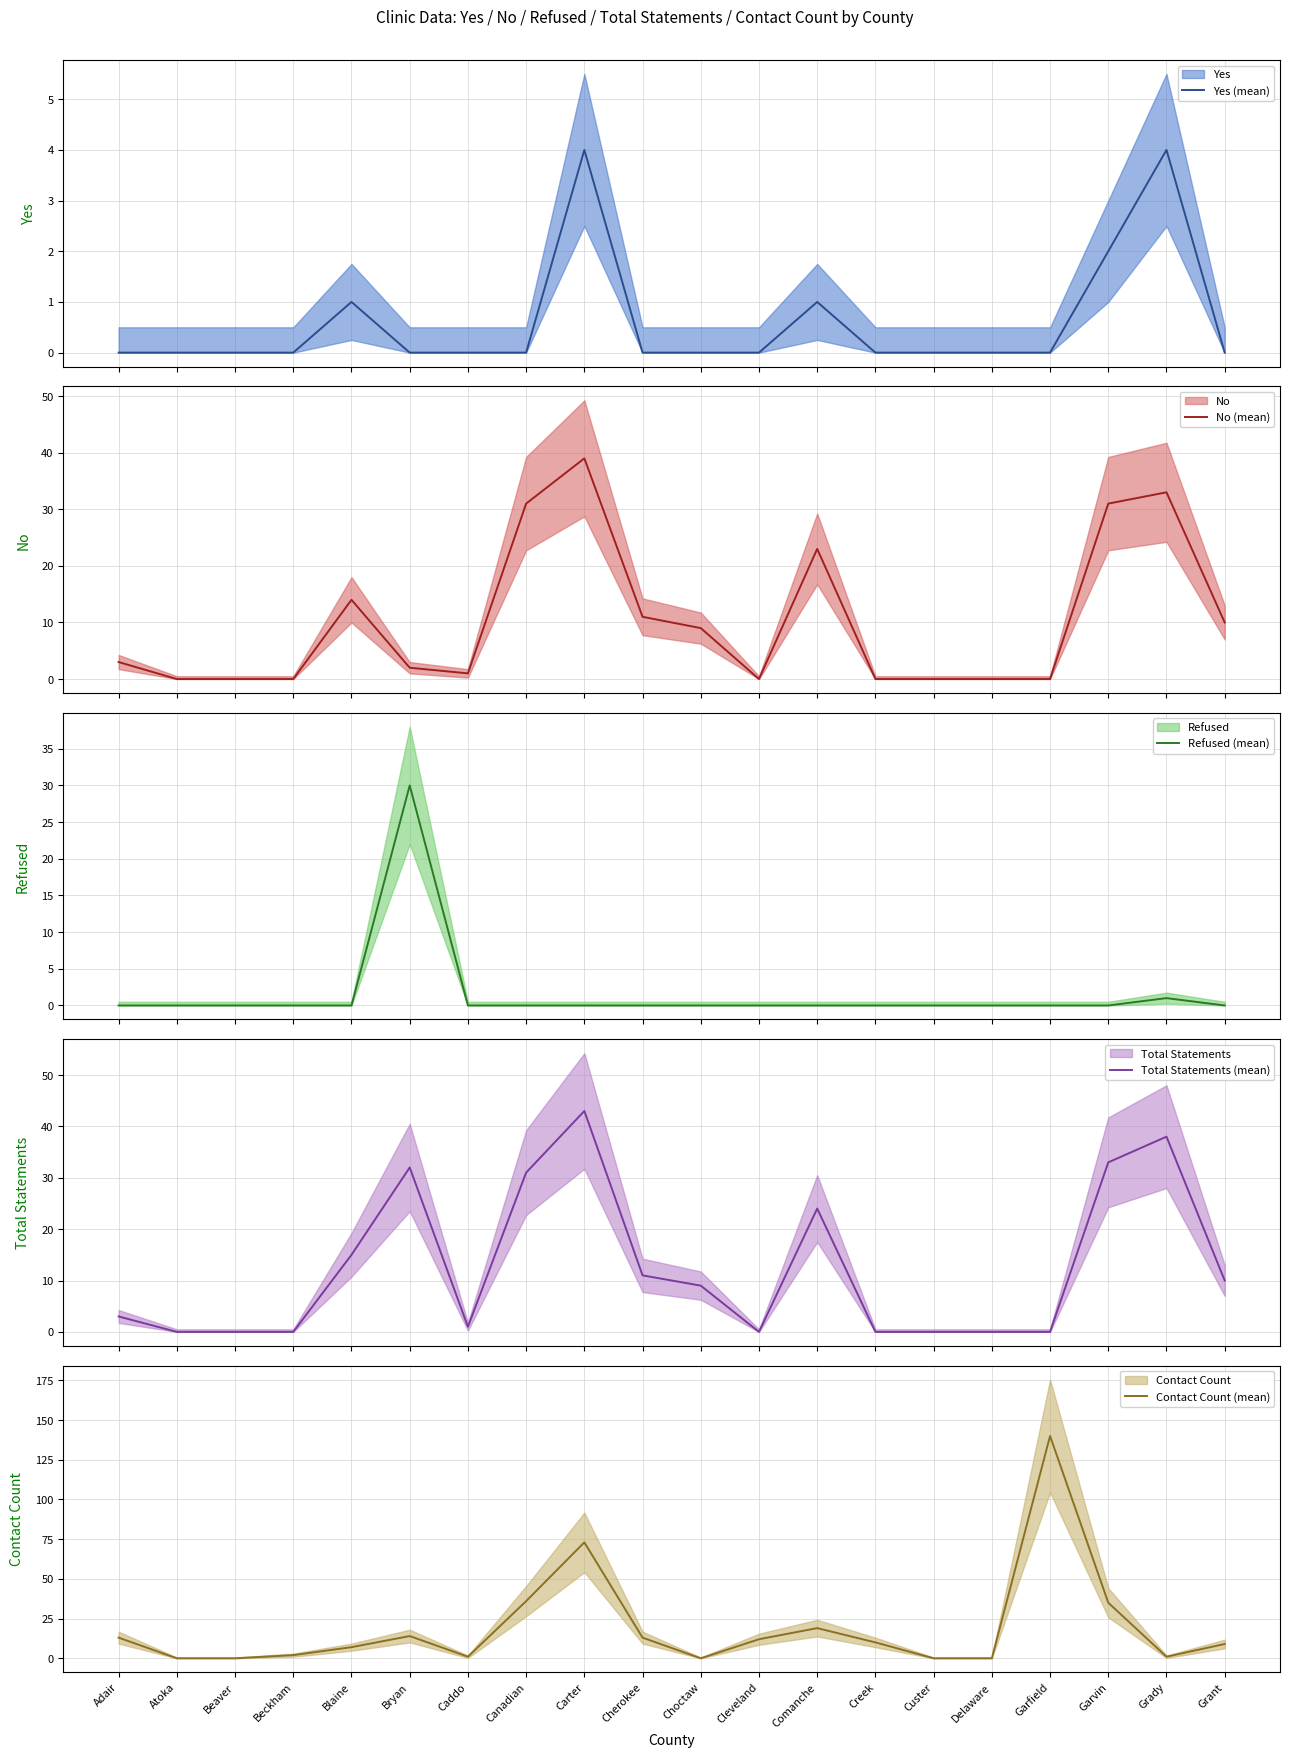

After their last crossing, which series has the higher values: Refused (mean) or No (mean)?

No (mean)